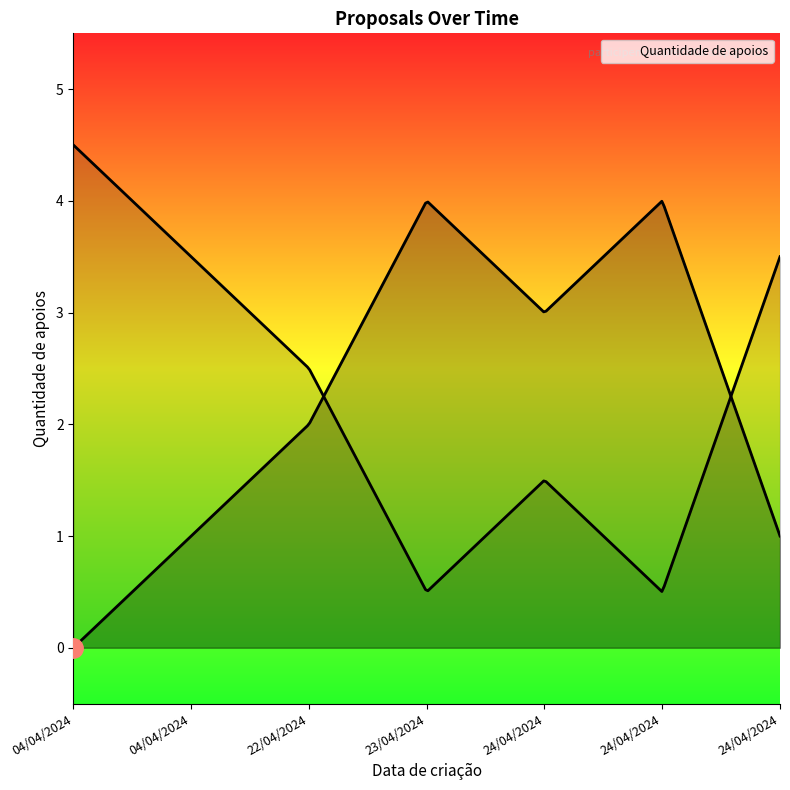

Between 22/04/2024 and 04/04/2024, which is larger?

22/04/2024